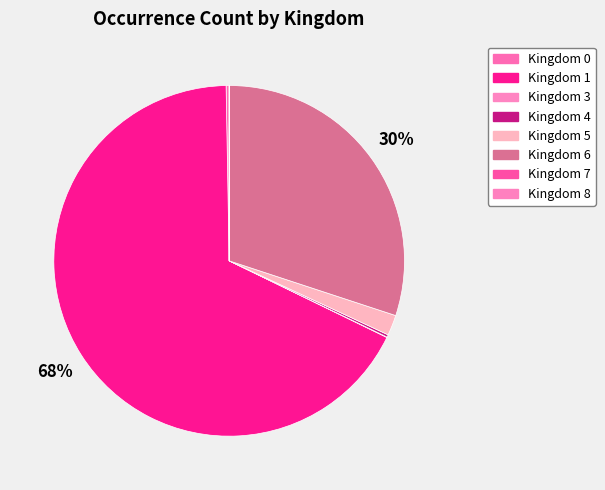

How many slices are in this pie chart?

8